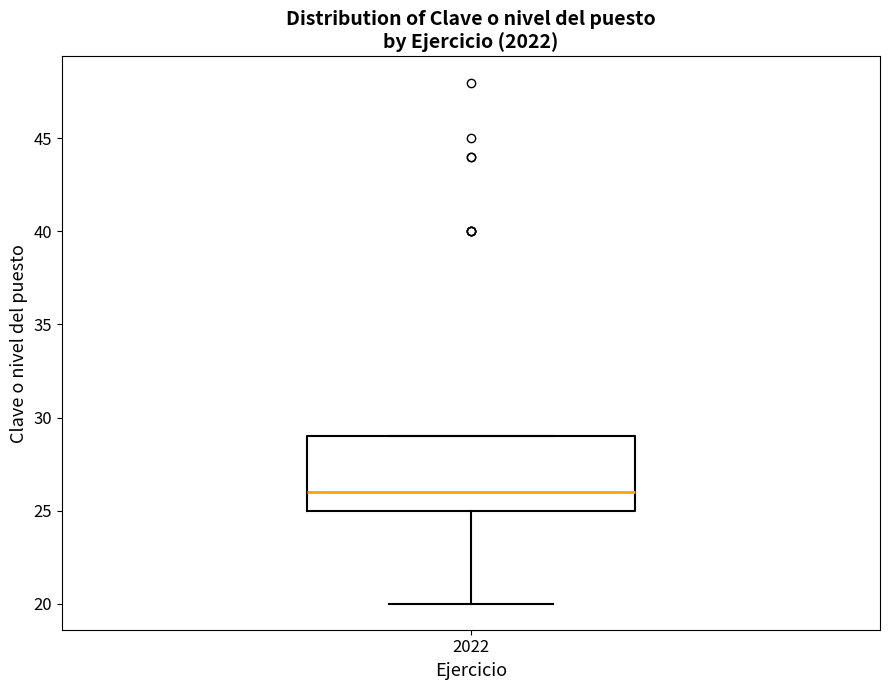

Read this box plot against the y-axis: the position of the median line, the range covered by the box, and the ends of both whiskers. The values are not printed on the chart, so give them approximately, as read against the axis.

median 26, box 25 to 29, whiskers 20 to 29